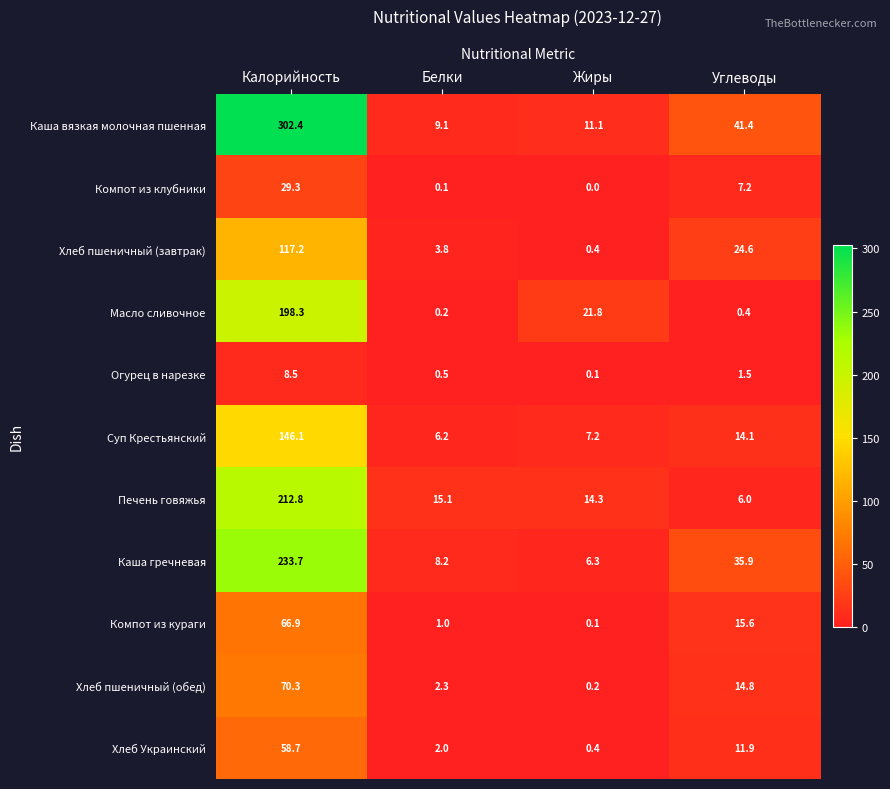

Rank the categories by Огурец в нарезке value from lowest to highest.

Жиры, Белки, Углеводы, Калорийность